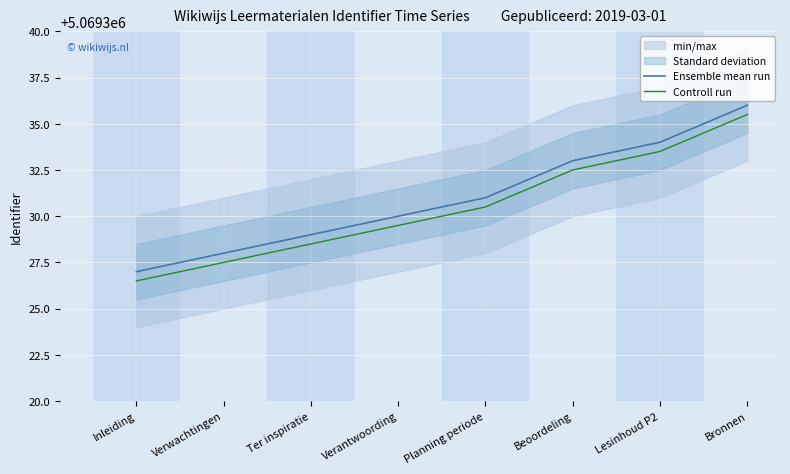

List the labels in order of Ensemble mean run value, smallest first.

Inleiding, Verwachtingen, Ter inspiratie, Verantwoording, Planning periode, Beoordeling, Lesinhoud P2, Bronnen